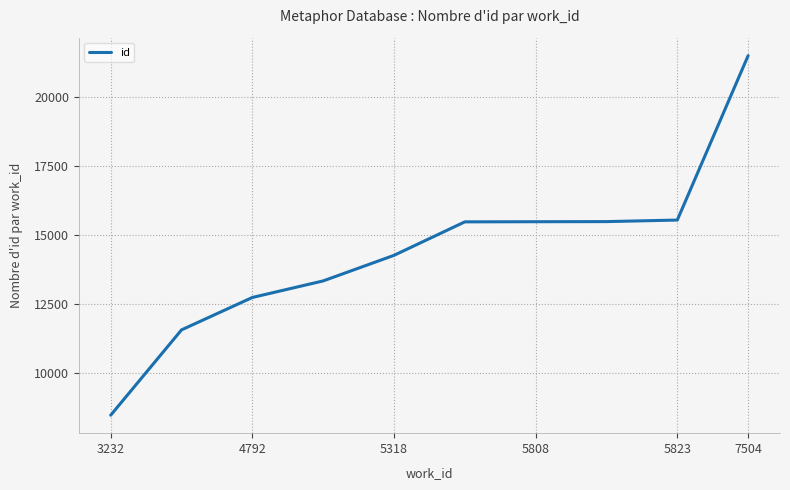

What is the maximum value shown in the chart?

21487